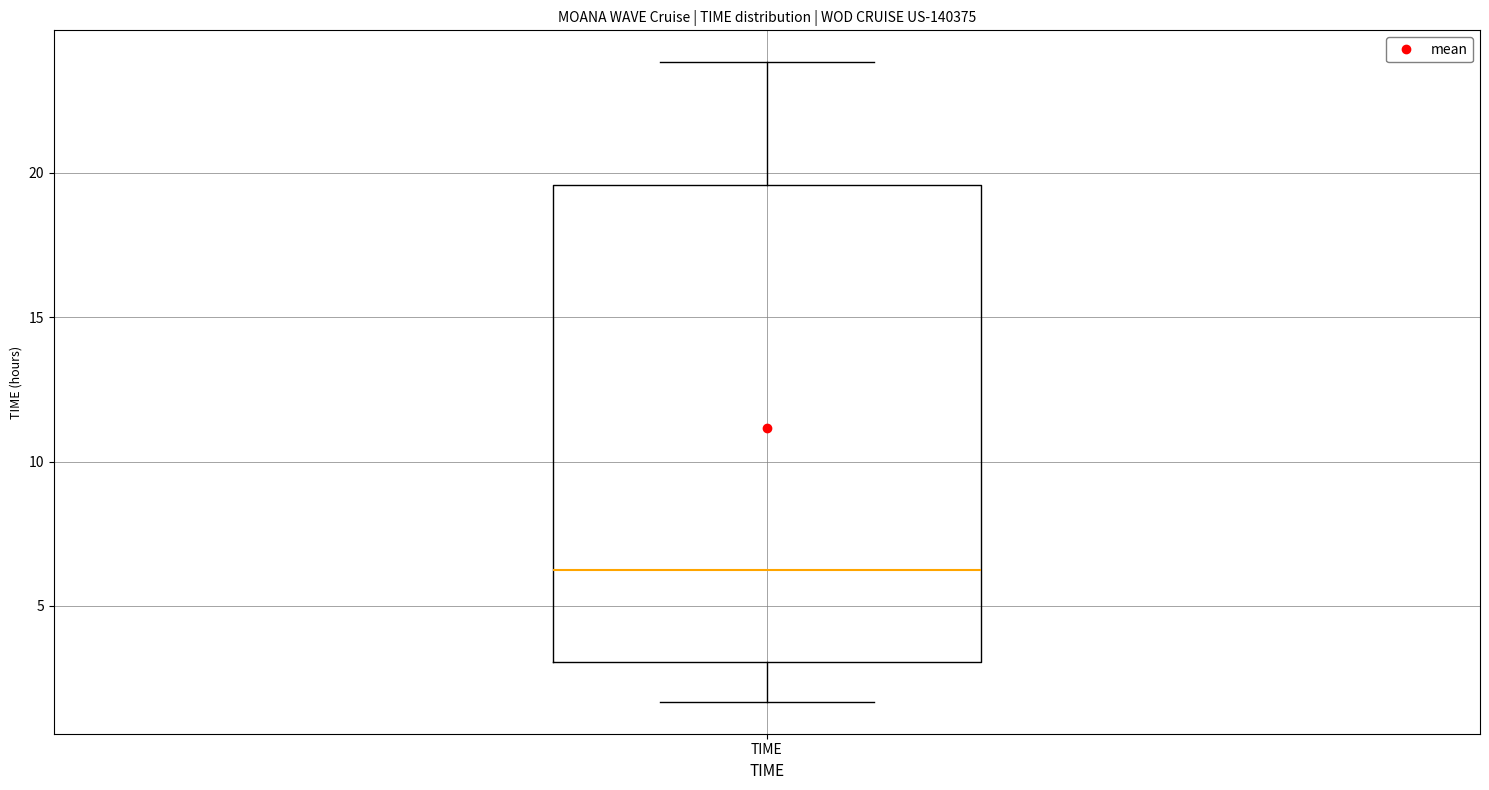

Read this box plot against the y-axis: the position of the median line, the range covered by the box, and the ends of both whiskers. The values are not printed on the chart, so give them approximately, as read against the axis.

median 6.5, box 3.0 to 19.5, whiskers 1.5 to 24.0